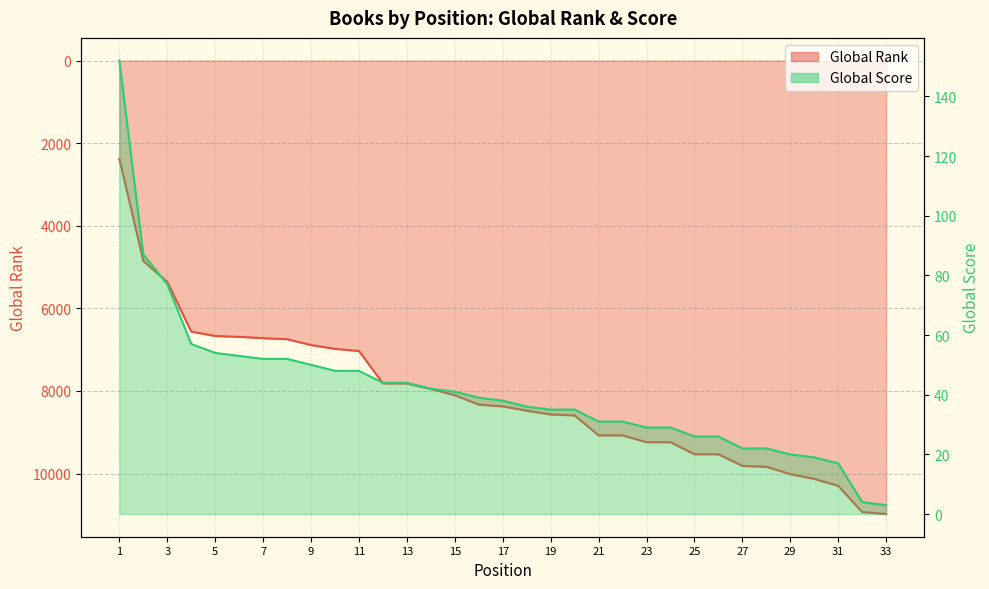

List the series in order of their overall mean, highest first.

Global Rank, Global Score